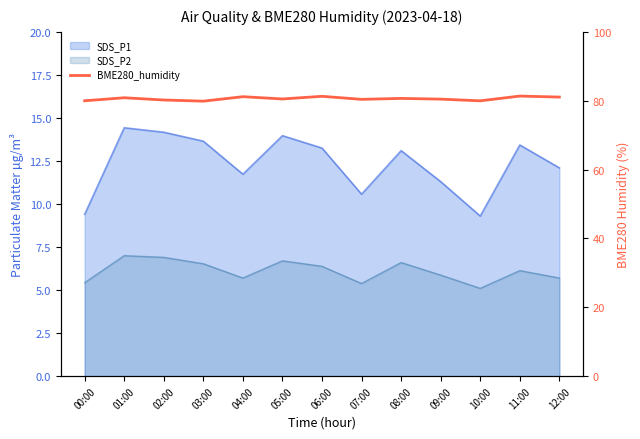

Rank the categories by value from lowest to highest.

03:00, 10:00, 00:00, 02:00, 07:00, 09:00, 05:00, 08:00, 01:00, 12:00, 04:00, 06:00, 11:00